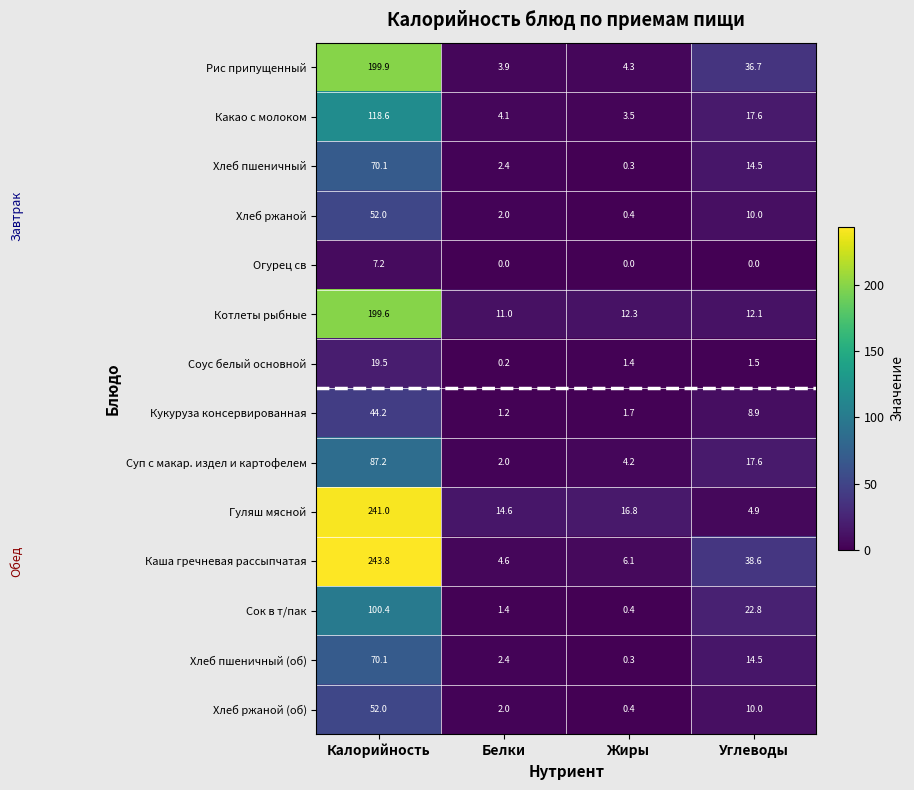

Which series has the widest spread of values?

Каша гречневая рассыпчатая